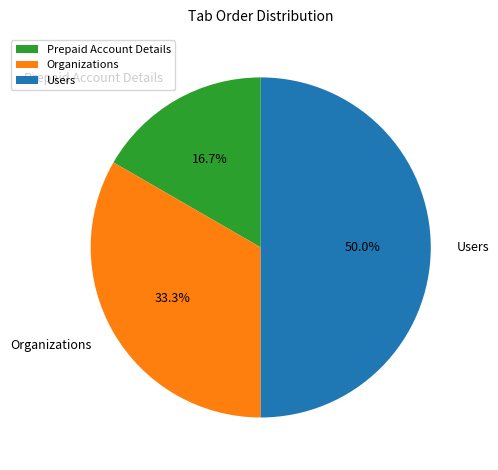

How much of the chart is everything except Prepaid Account Details?

83.3%